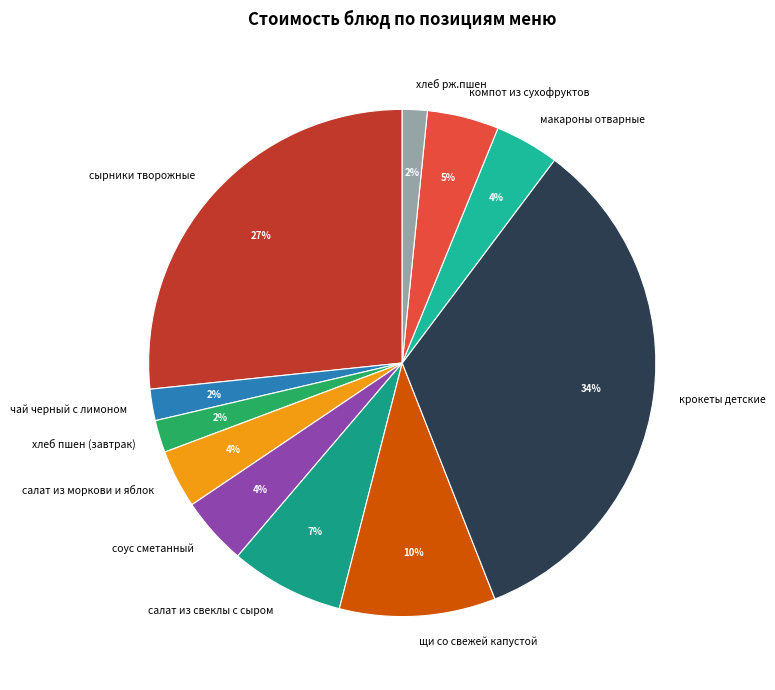

Which category has the biggest portion of the pie?

крокеты детские